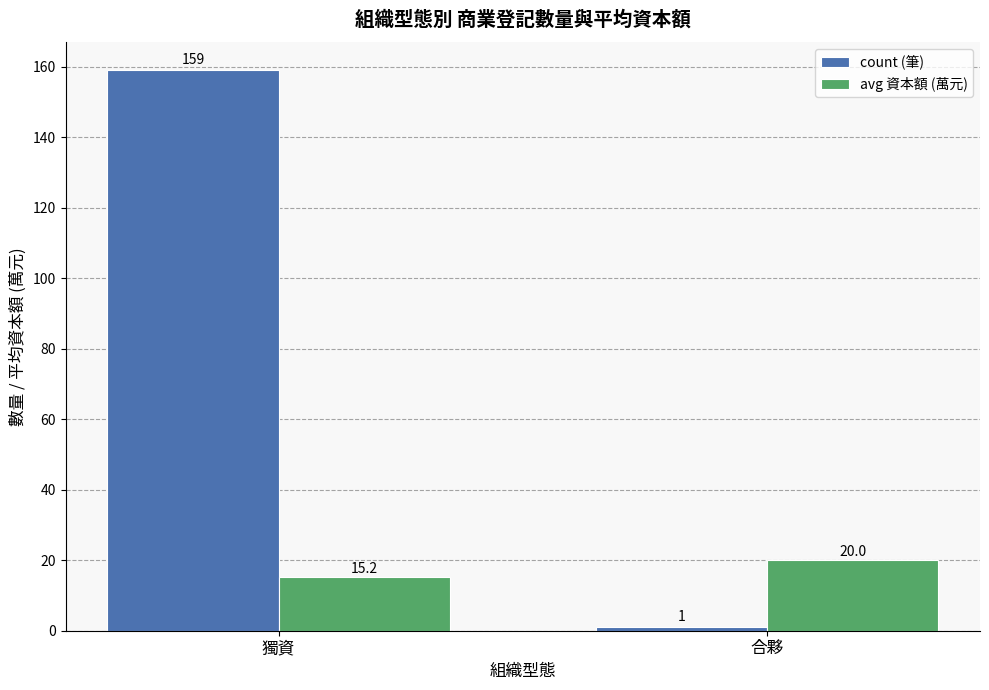

What is the total value across all series at 合夥?

21.0